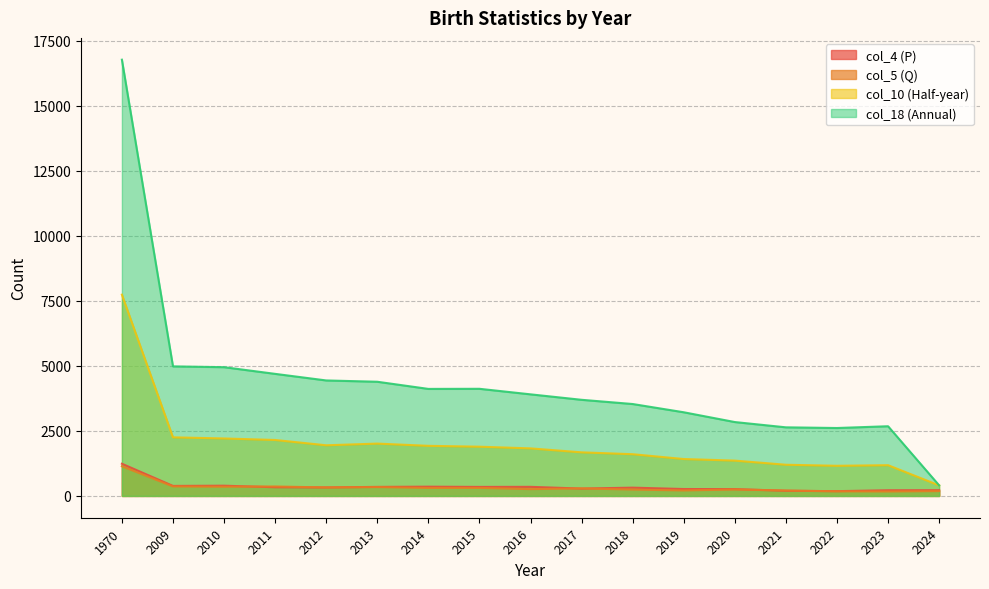

Rank the series at 2019 from lowest to highest value.

col_5 (Q), col_4 (P), col_10 (Half-year), col_18 (Annual)